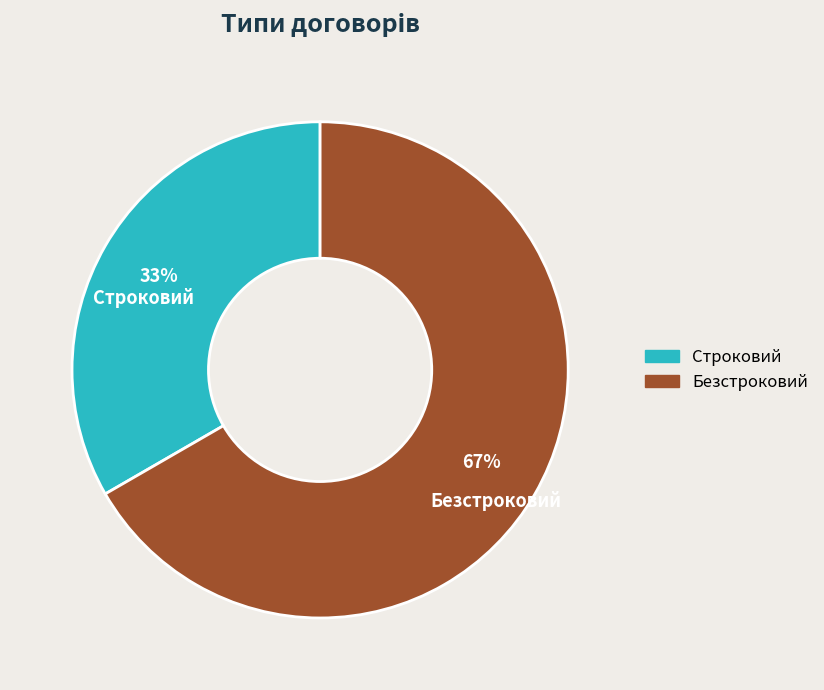

To the nearest percent, what is the combined percentage of Строковий and Безстроковий?

100%